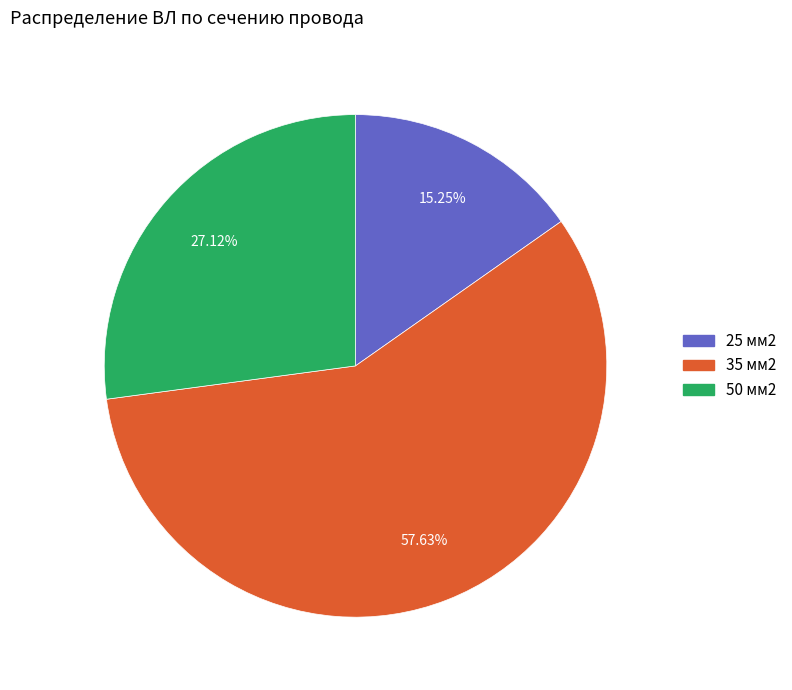

Which slice is the largest?

35 мм2